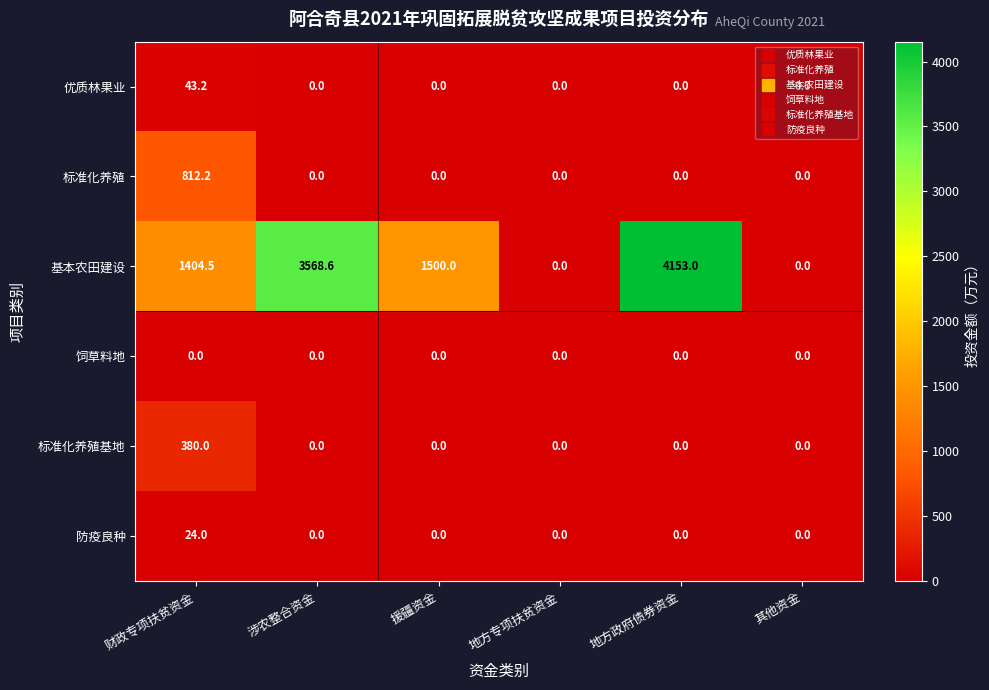

Which series has the largest range (max minus min)?

基本农田建设